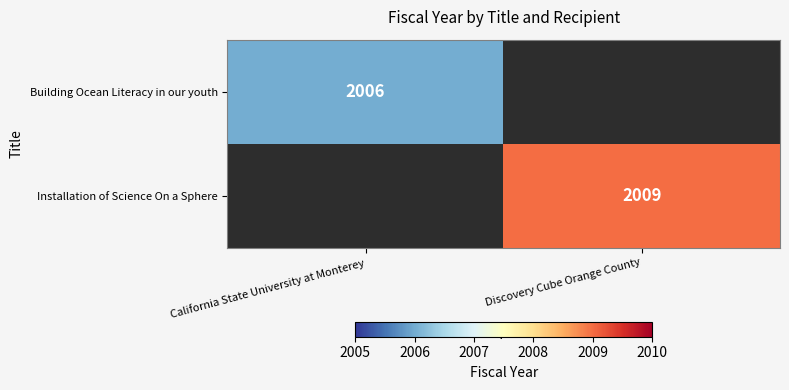

Is the value of Installation of Science On a Sphere at Discovery Cube Orange County greater than the value of Building Ocean Literacy in our youth at California State University at Monterey?

Yes